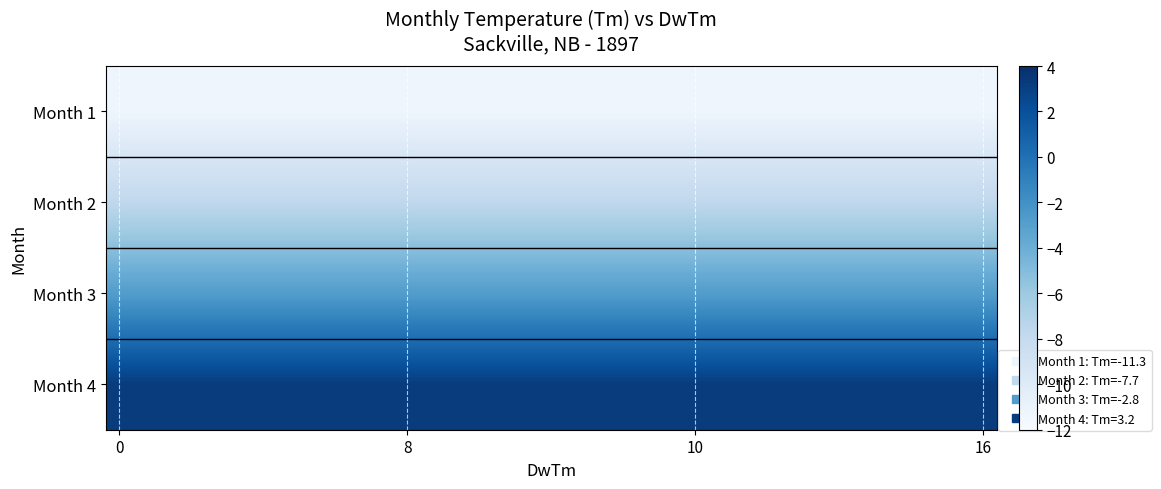

Which series has the largest range (max minus min)?

Month 1